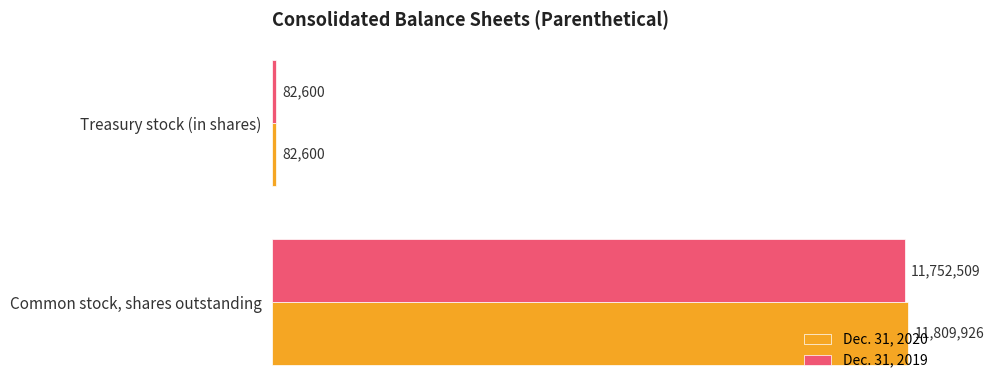

What is the average value of the Dec. 31, 2019 series?

5917554